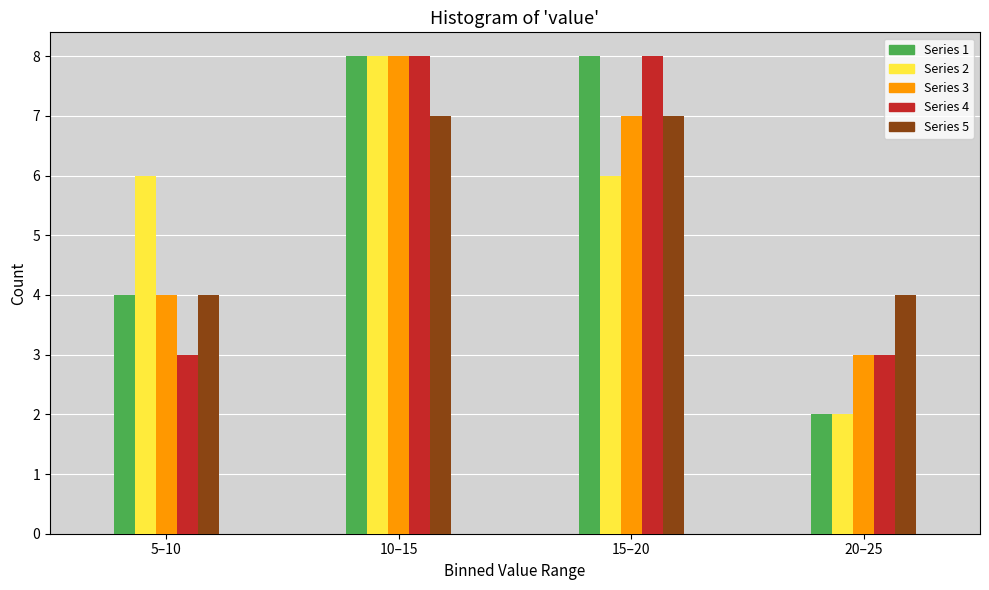

Reading left to right, transcribe all the data shown in this chart.

Series 1: 4	8	8	2
Series 2: 6	8	6	2
Series 3: 4	8	7	3
Series 4: 3	8	8	3
Series 5: 4	7	7	4